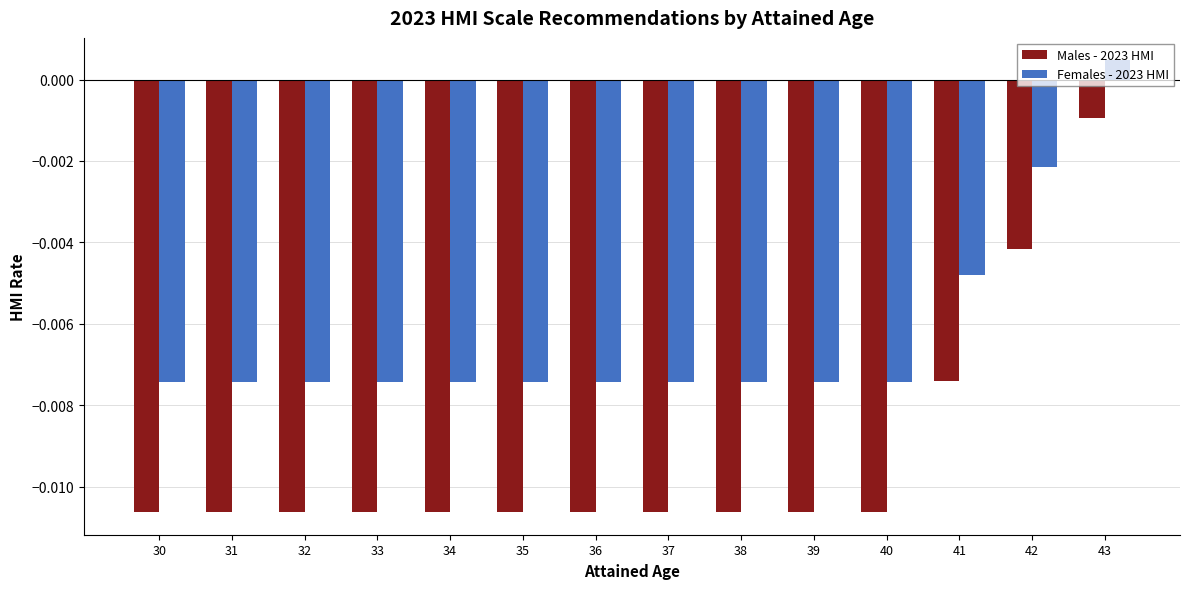

At which label does Females - 2023 HMI first exceed 0?

43